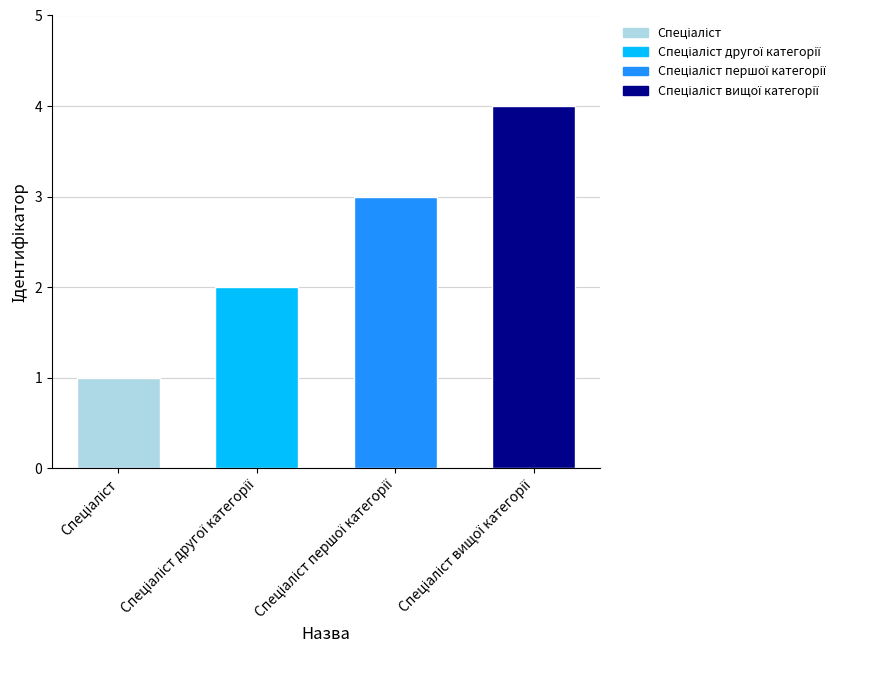

Reading left to right, transcribe all the data shown in this chart.

Спеціаліст=1	Спеціаліст другої категорії=2	Спеціаліст першої категорії=3	Спеціаліст вищої категорії=4